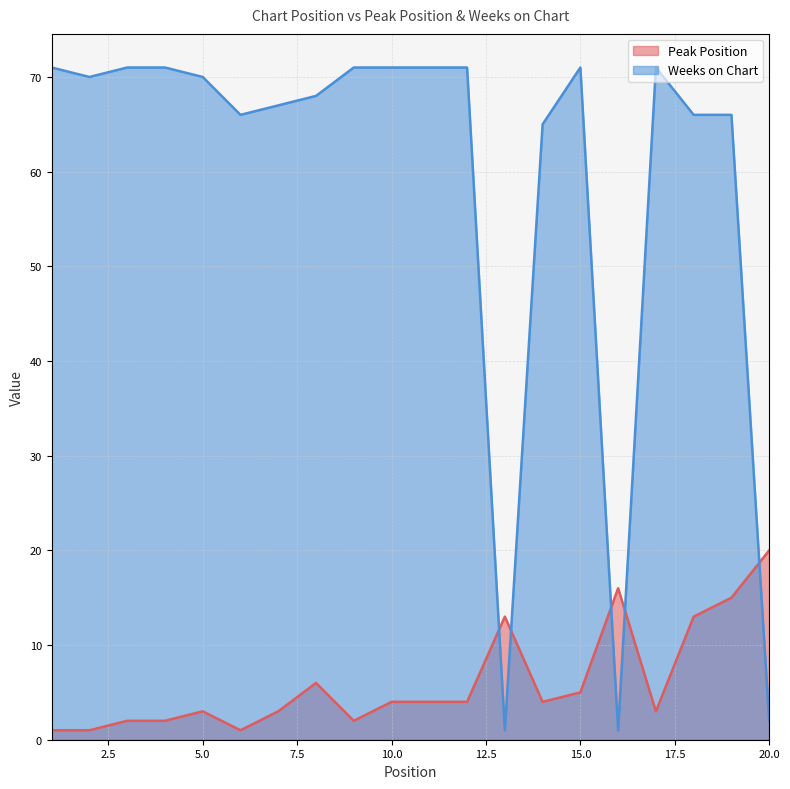

Reading left to right, extract all data points from this chart.

Peak Position: 1=1	2=1	3=2	4=2	5=3	6=1	7=3	8=6	9=2	10=4	11=4	12=4	13=13	14=4	15=5	16=16	17=3	18=13	19=15	20=20
Weeks on Chart: 1=71	2=70	3=71	4=71	5=70	6=66	7=67	8=68	9=71	10=71	11=71	12=71	13=1	14=65	15=71	16=1	17=71	18=66	19=66	20=2